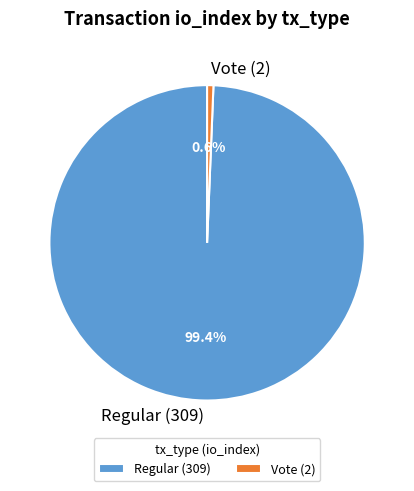

Is the sum of Regular (309) and Vote (2) greater than half?

Yes